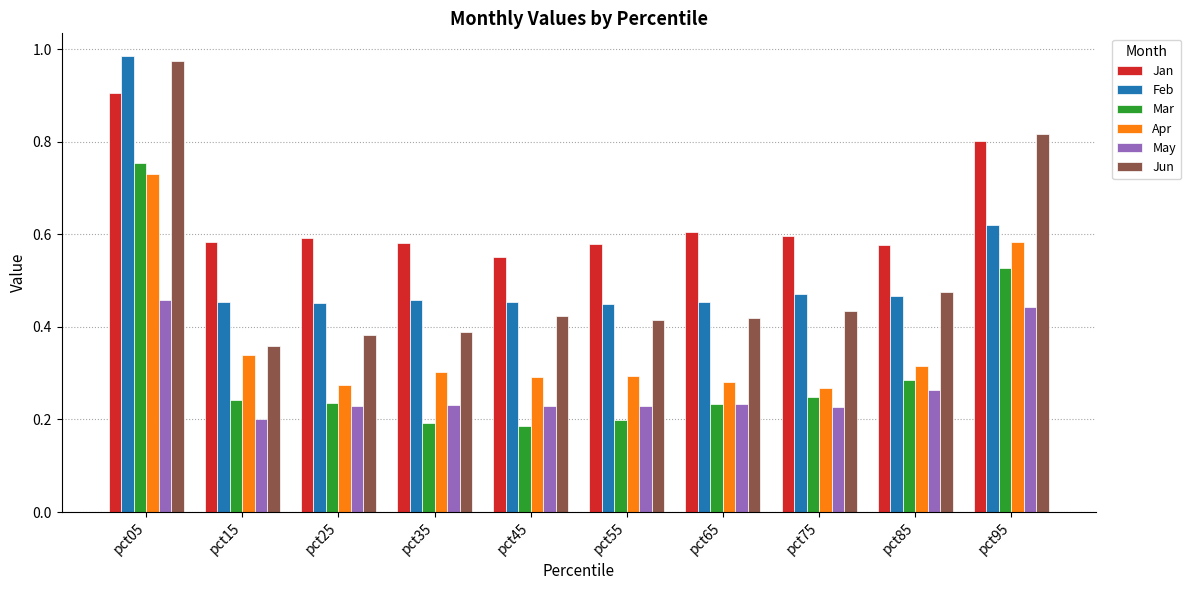

Which series has the largest total across all categories?

Jan